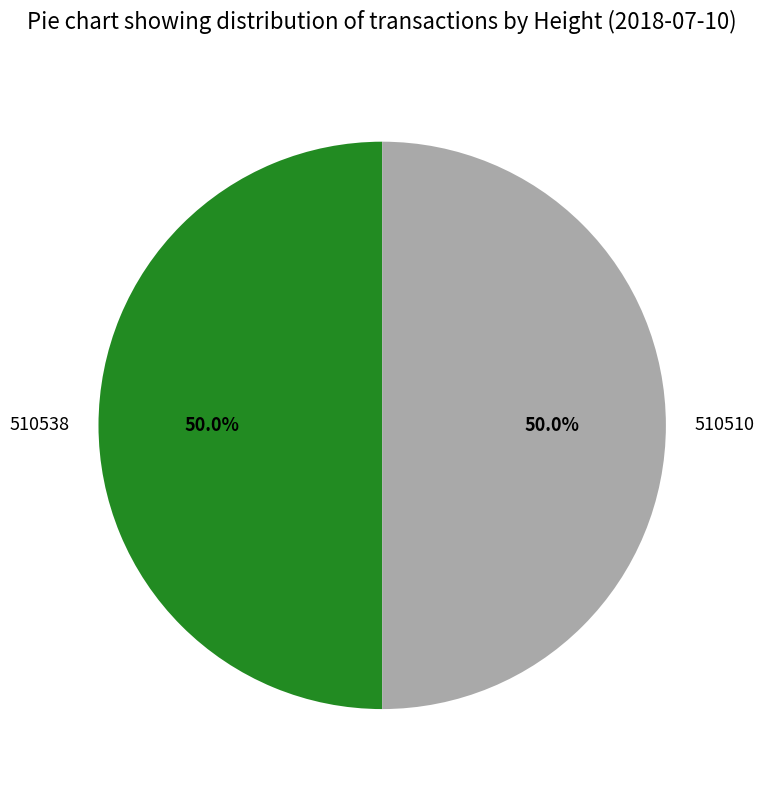

Approximately how many times larger is the value at 510538 compared to 510510?

1.0